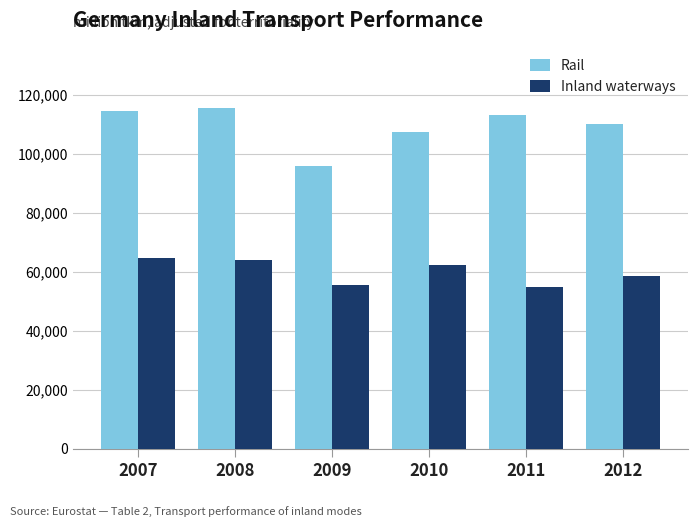

How many bars are there in total?

12